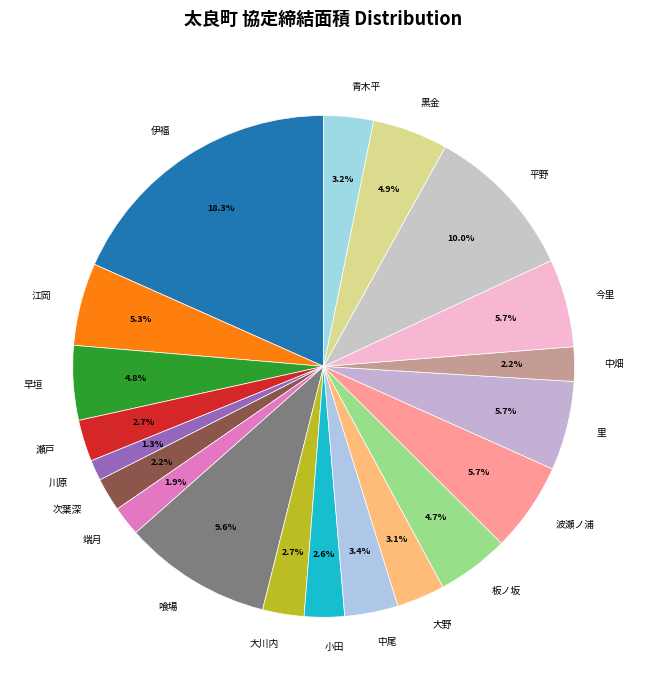

To the nearest percent, what is the difference between the largest and smallest slice percentages?

17%